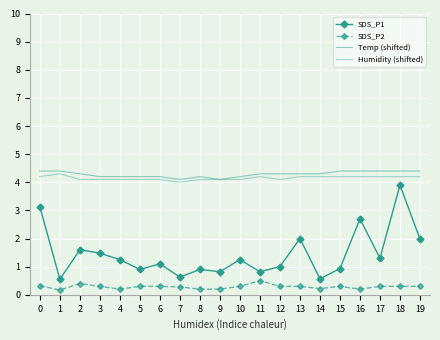

What is the difference between the second highest and minimum values in the Temp (shifted) series?

0.3